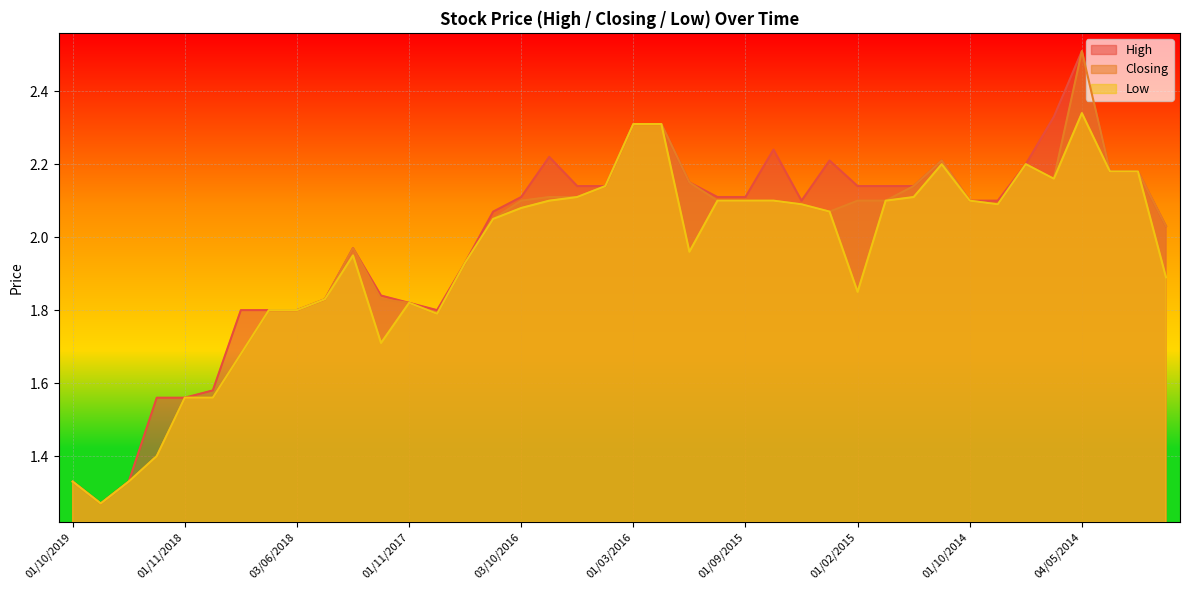

Which series has the widest spread of values?

High